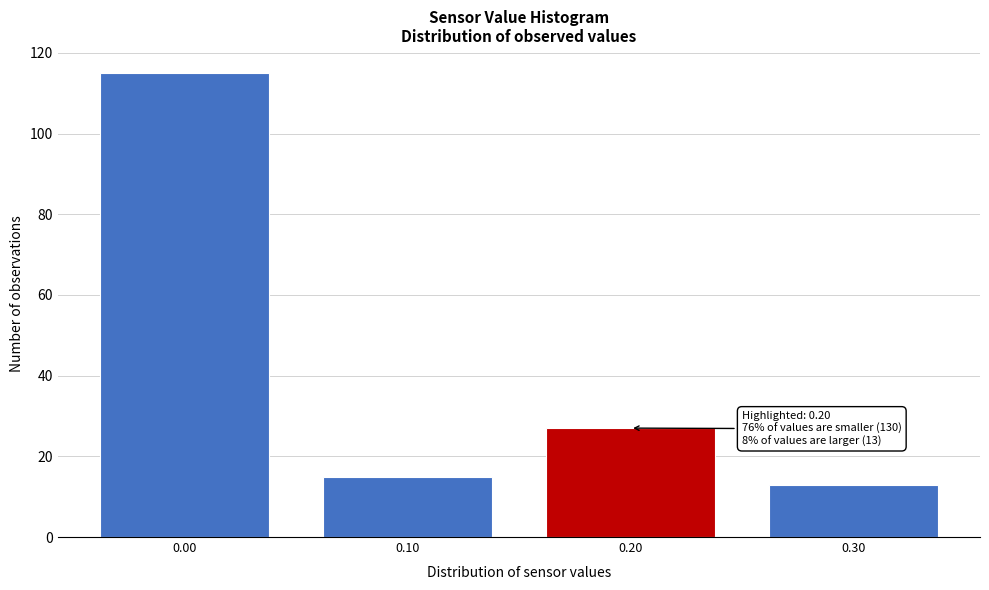

Which range on the x-axis has the tallest bar?

-0.05 to 0.05